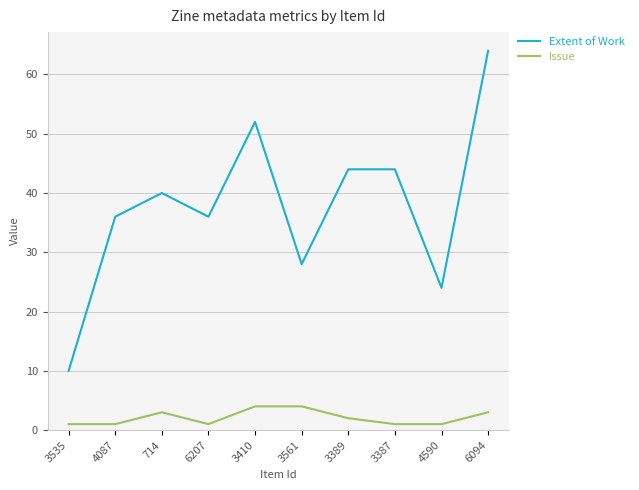

What is the difference between the highest and lowest values at 3535?

9